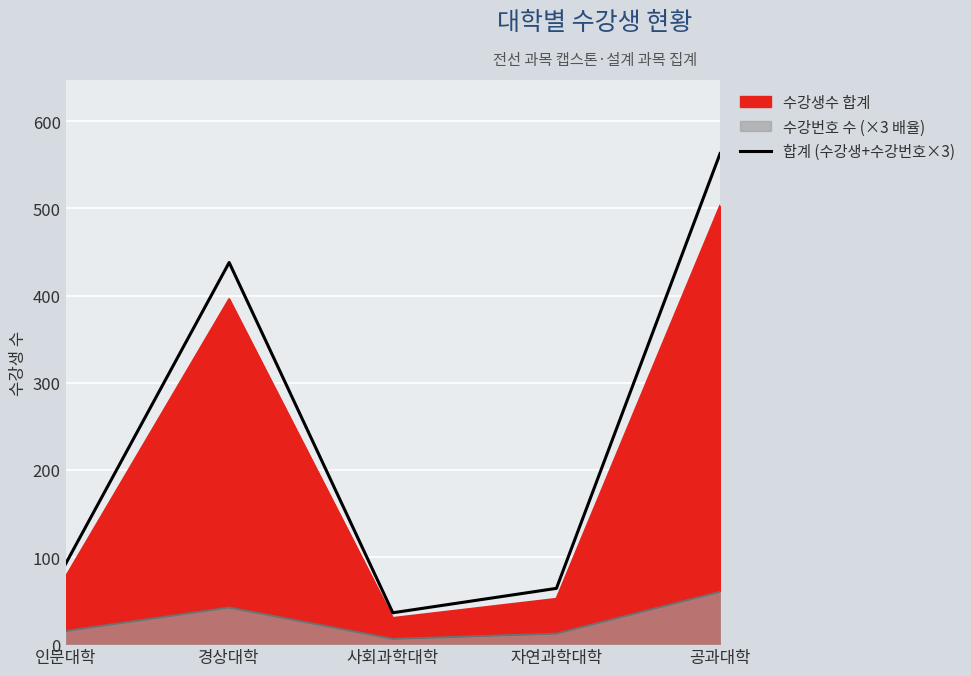

What is the label of the 1st point from the right?

공과대학